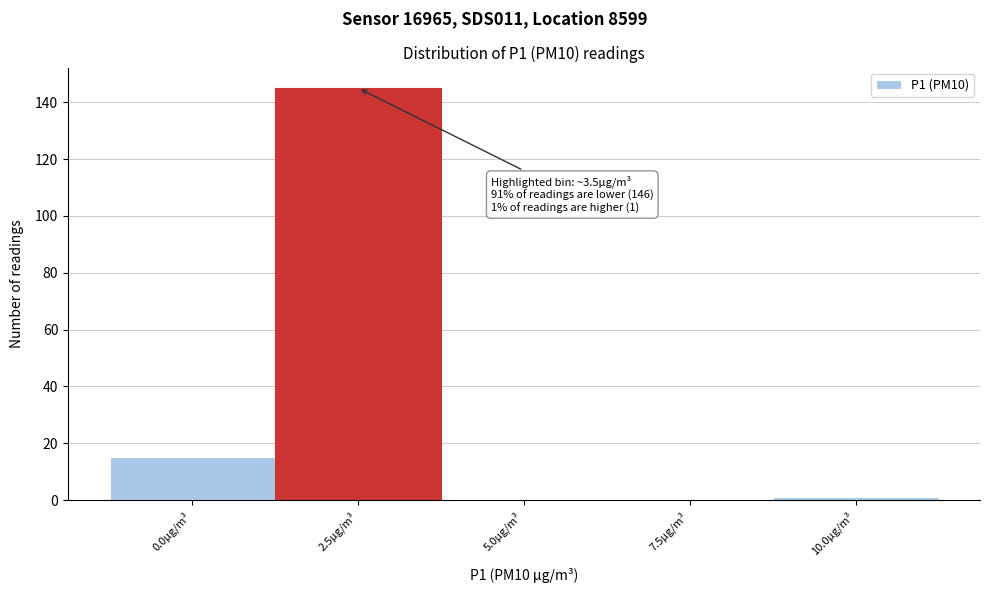

Reading left to right, list all the values displayed in this chart.

0.0µg/m³=15	2.5µg/m³=145	5.0µg/m³=0	7.5µg/m³=0	10.0µg/m³=1